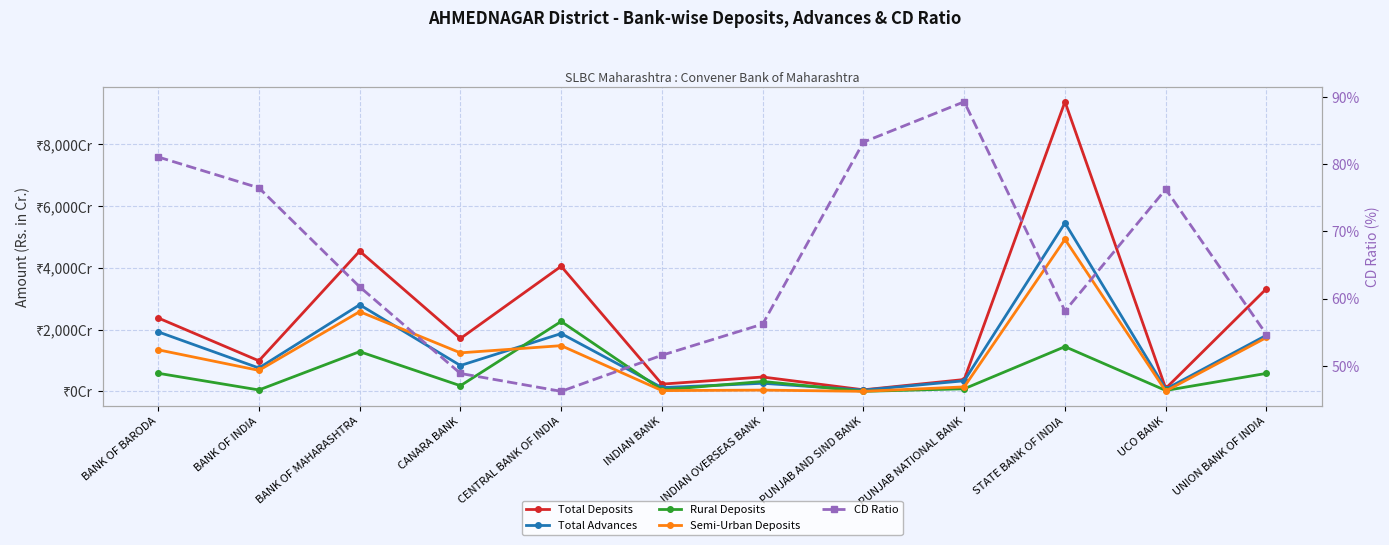

What is the approximate value of CD Ratio at INDIAN BANK?

51.6